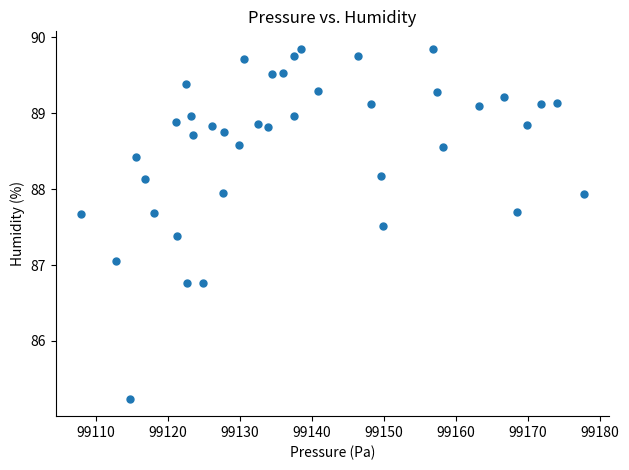

What Y value in the scatter plot is closest to 87?

87.1